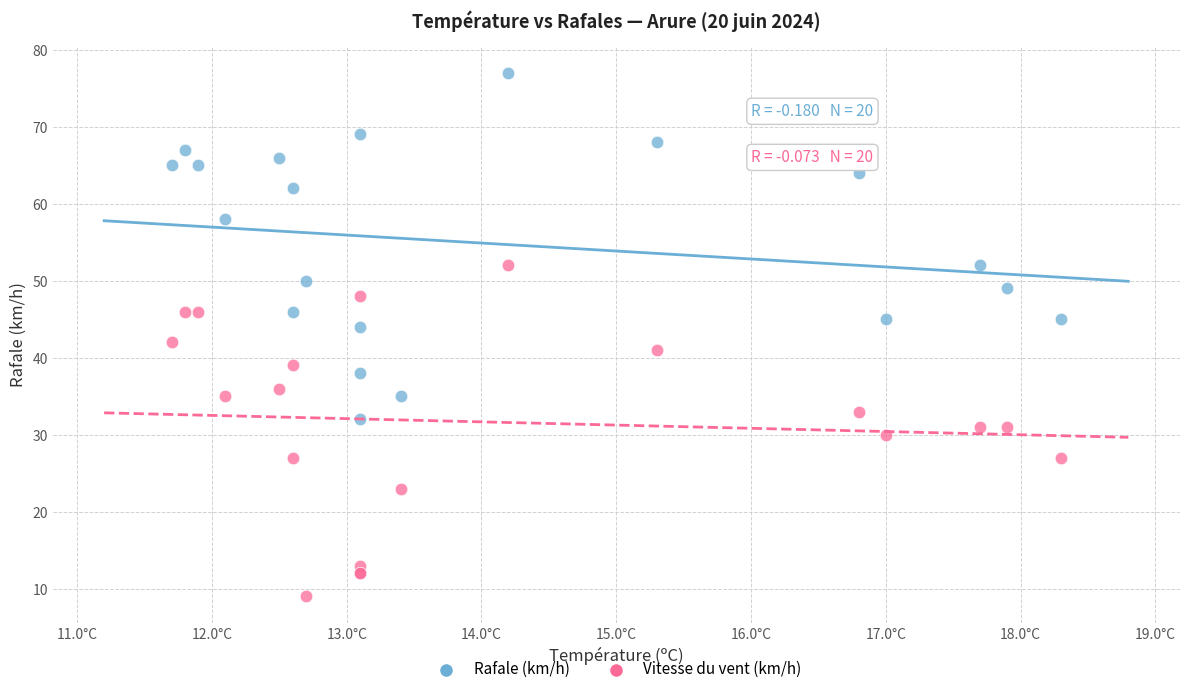

What are all the series names shown in the legend?

Rafale (km/h), Vitesse du vent (km/h)